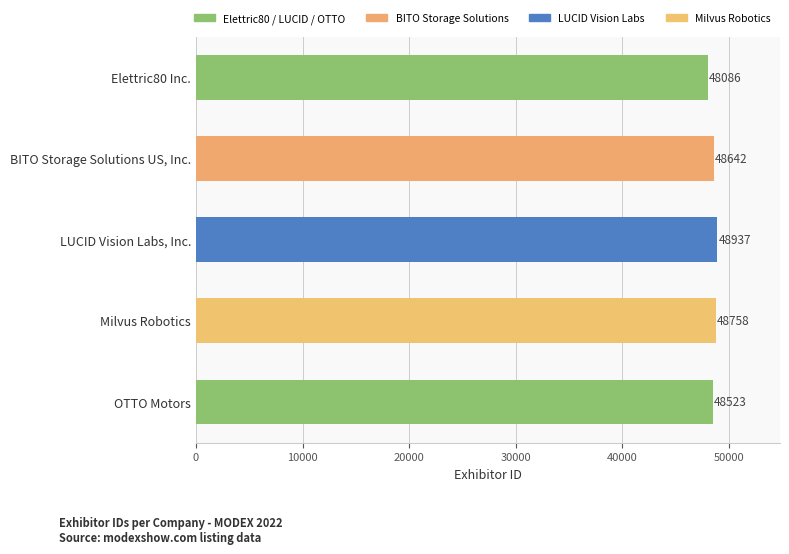

What is the change in value from Elettric80 Inc. to LUCID Vision Labs, Inc.?

+851